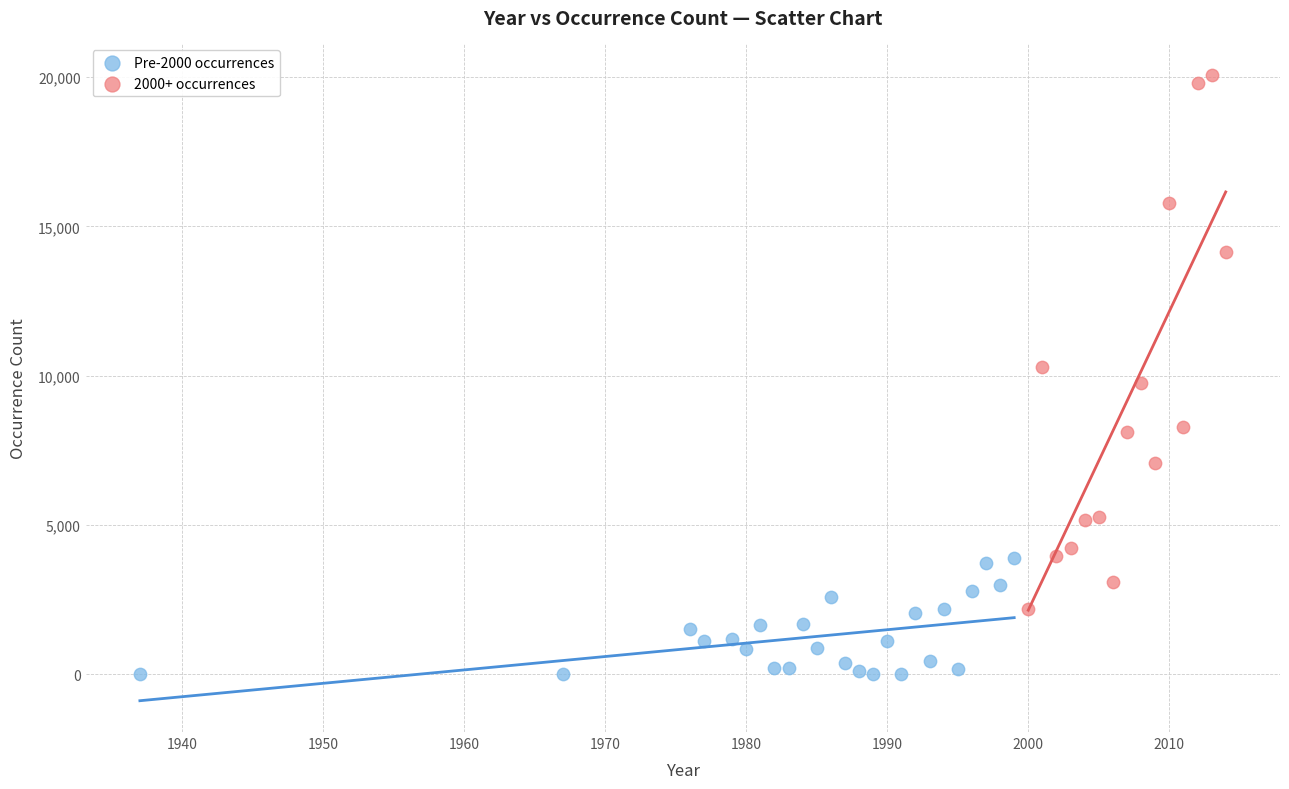

Which series reaches the maximum Y coordinate?

2000+ occurrences